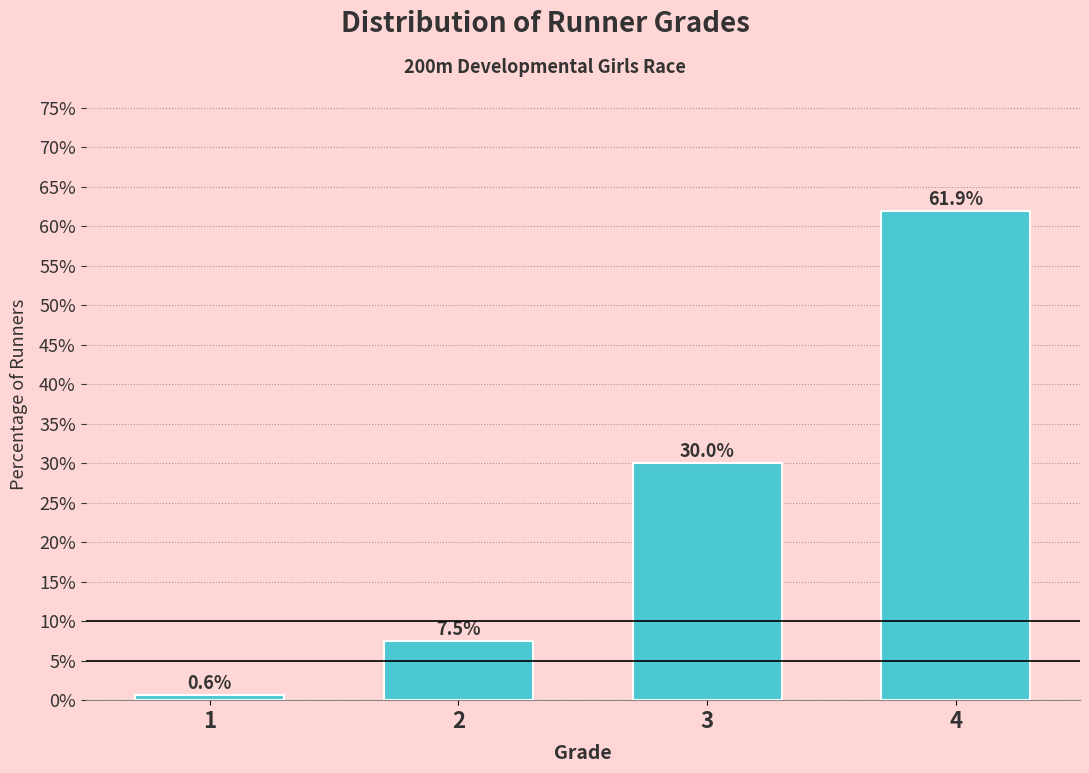

Reading right to left, extract all data points from this chart.

4=61.9	3=30.0	2=7.5	1=0.6